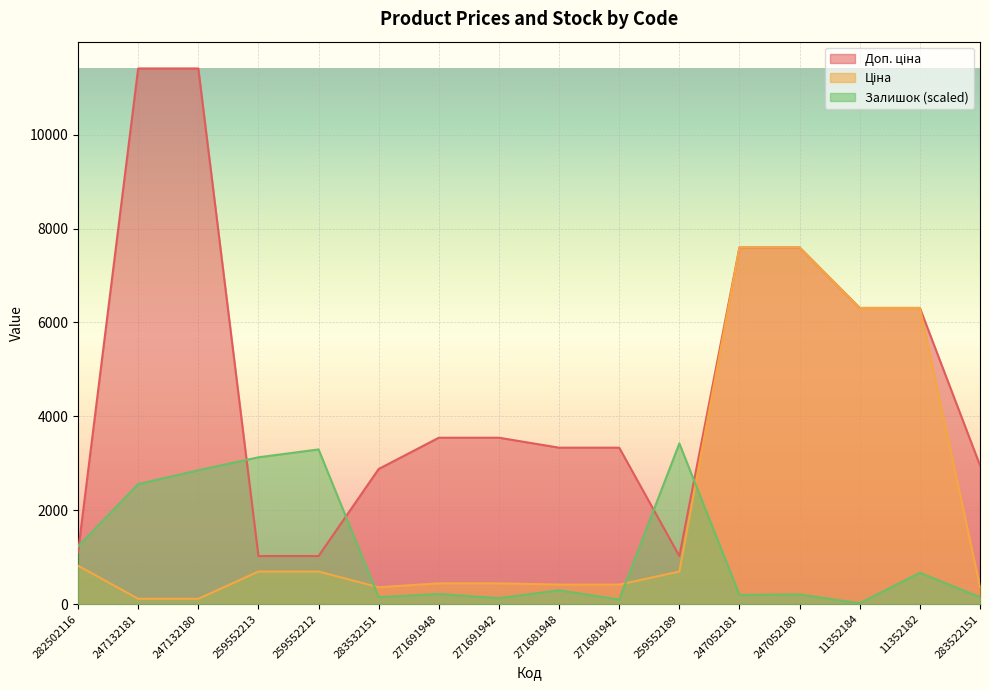

What is the difference between the second highest and minimum values in the Залишок series?

3275.5